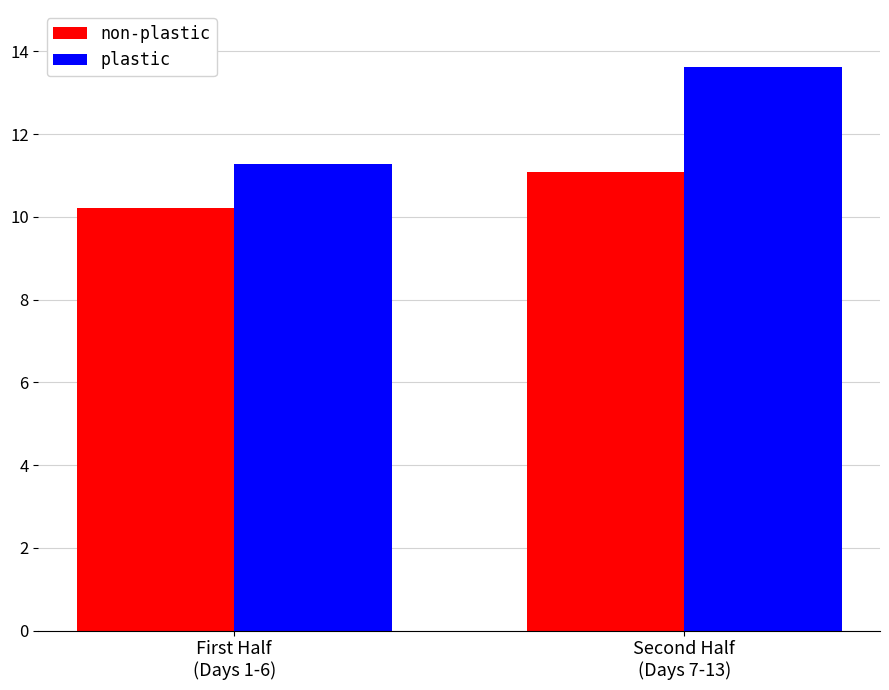

Rank the series at Second Half
(Days 7-13) from highest to lowest value.

plastic, non-plastic